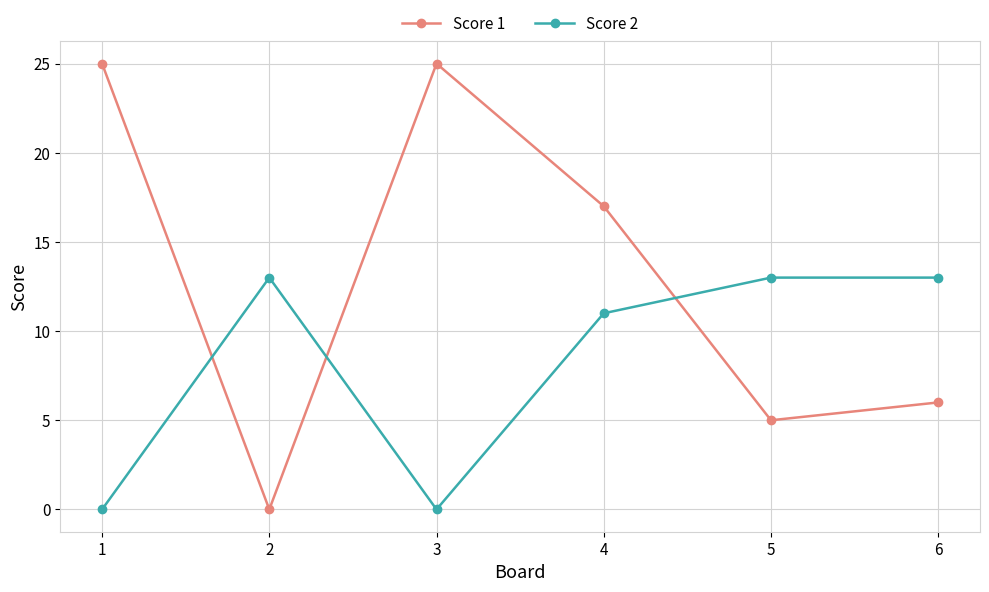

How many values in the Score 2 series are below 13?

3